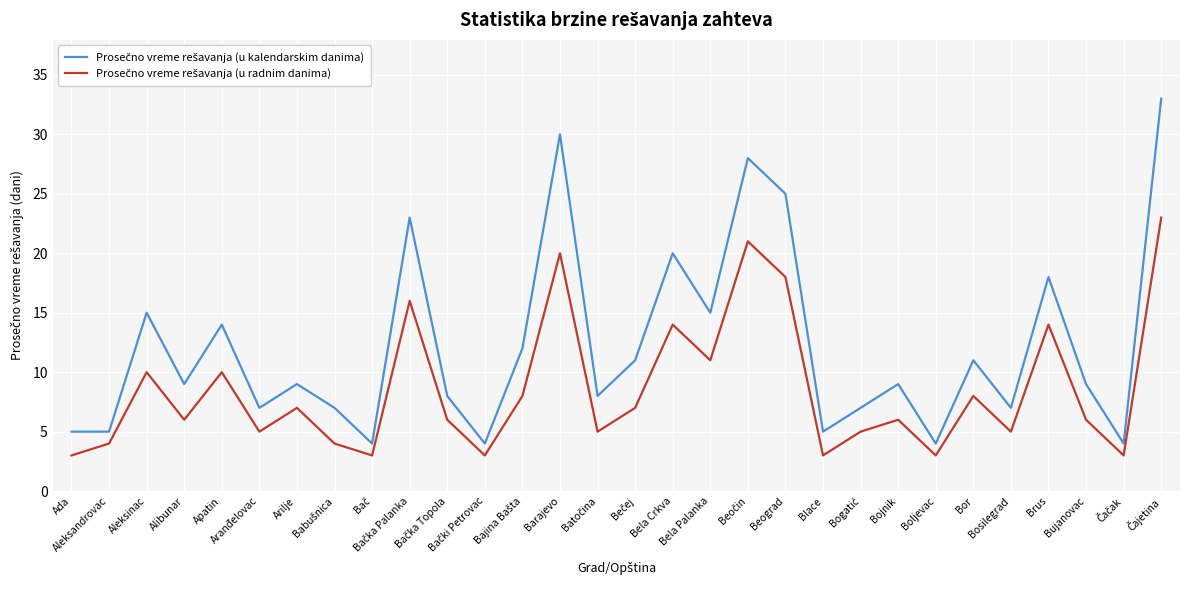

What is the smallest value displayed?

3